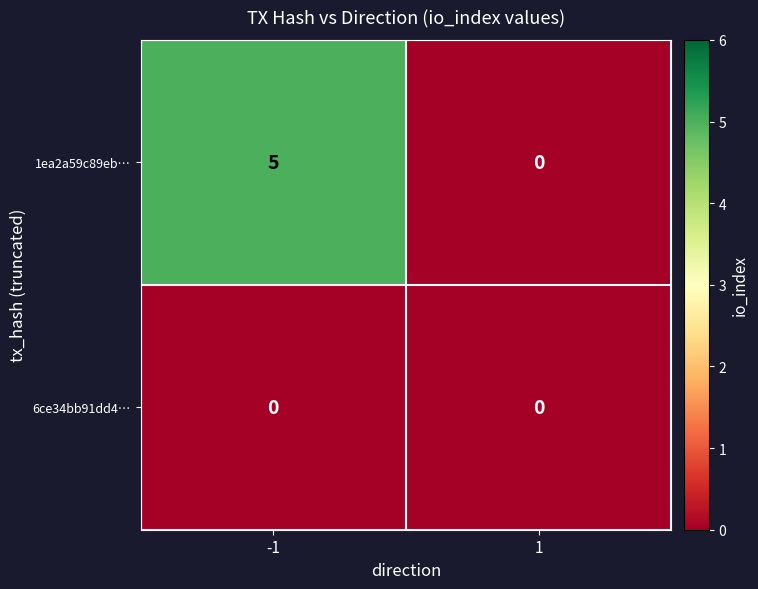

Rank the series by their maximum value, from lowest to highest.

6ce34bb91dd4…, 1ea2a59c89eb…